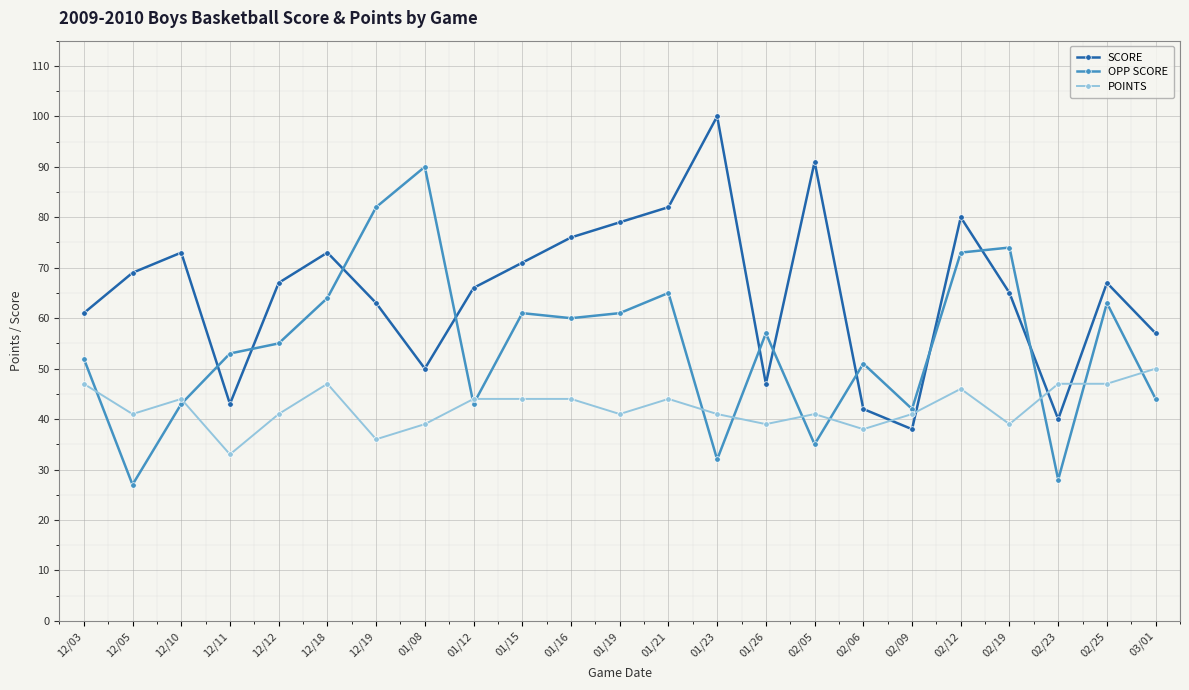

Where does the POINTS series first go above 41?

12/03